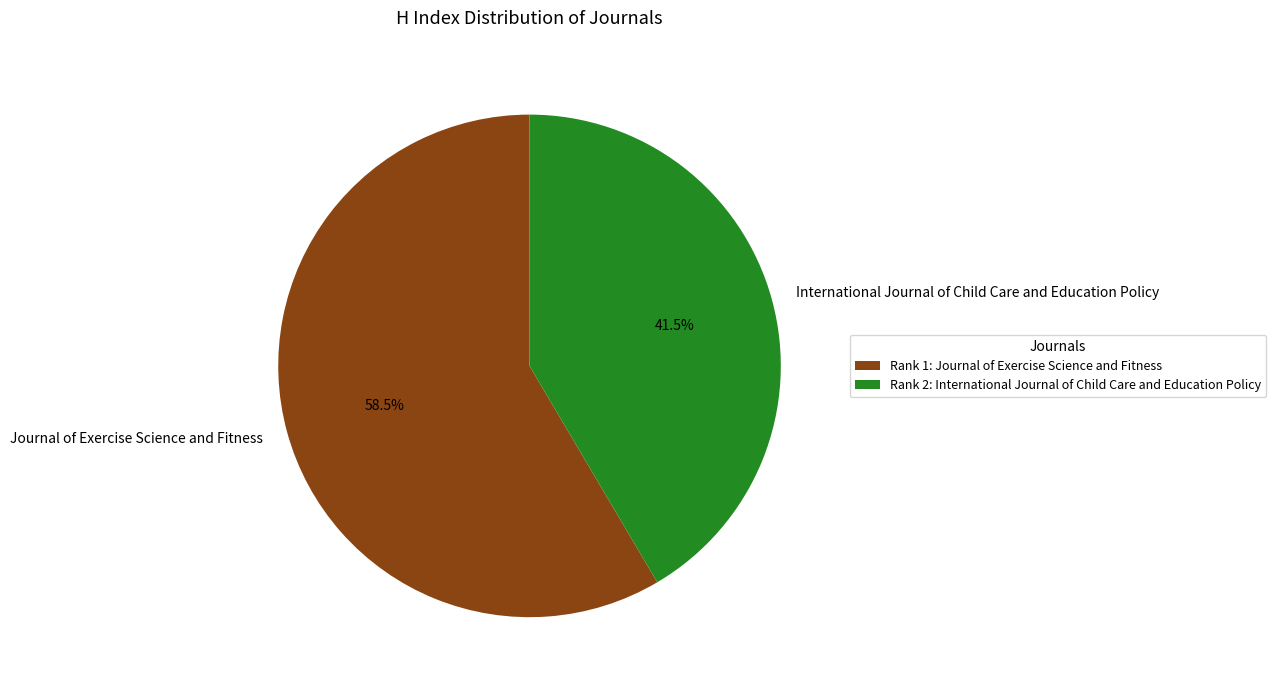

Is there any slice that represents more than half of the pie?

Yes